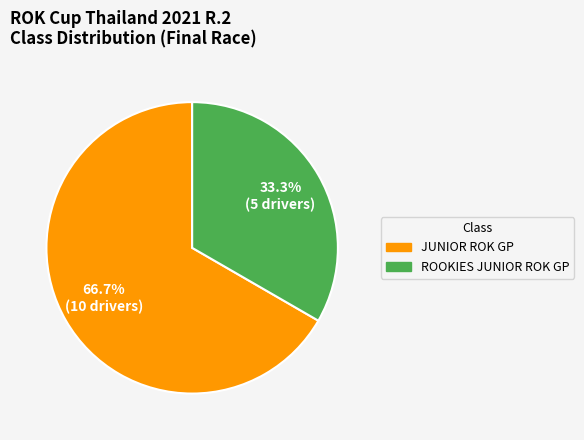

Is JUNIOR ROK GP the majority of the pie?

Yes